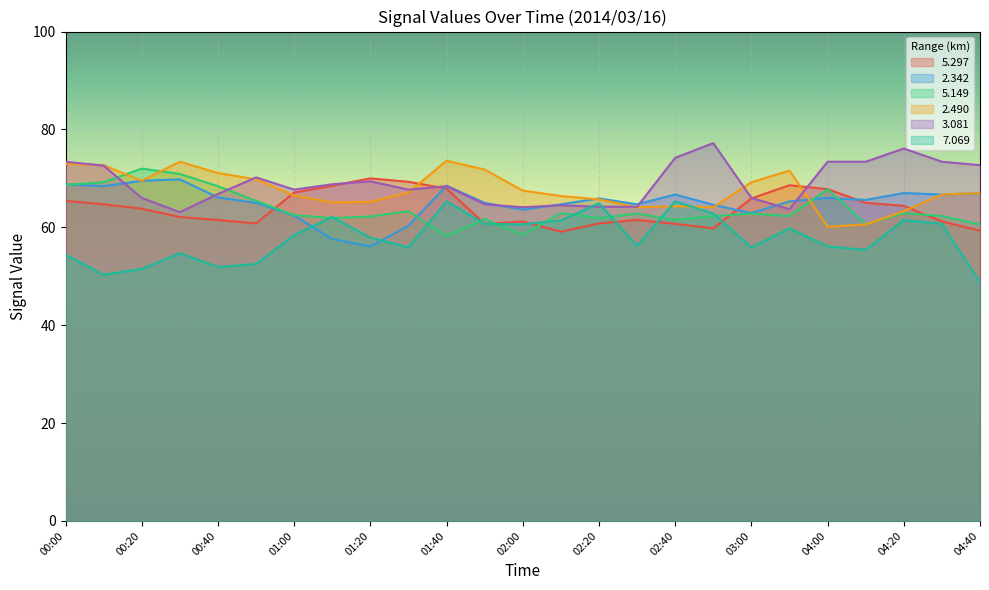

What is the label of the 12th point from the right?

02:10